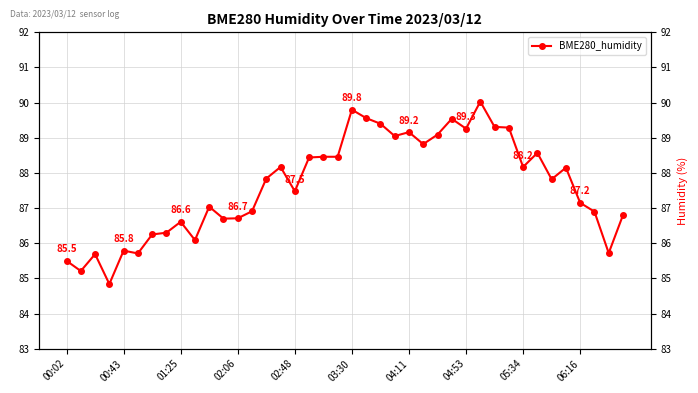

What is the sum of the values at 20 and 33?

178.4